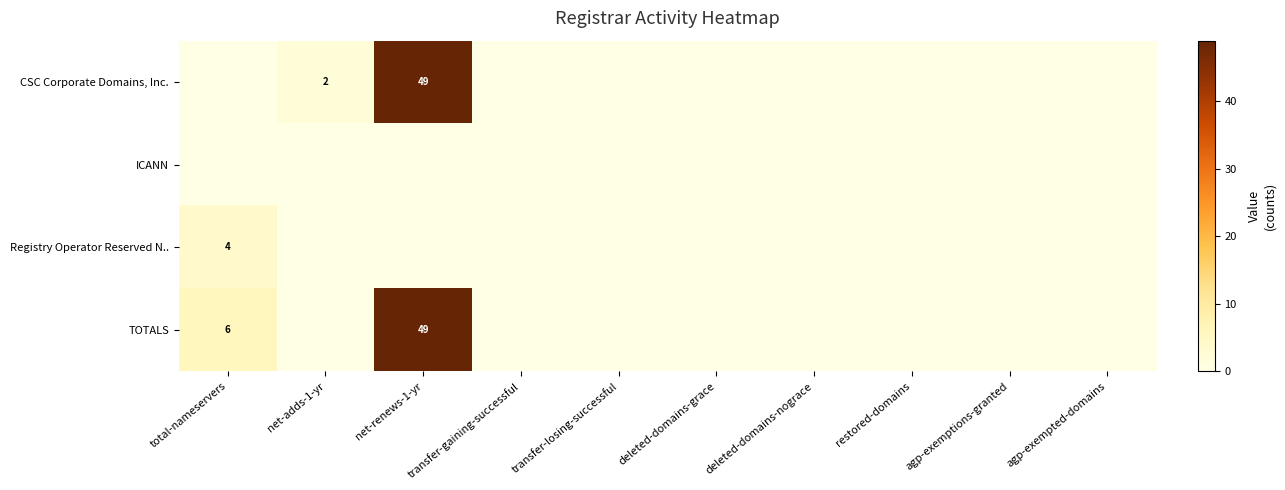

At which category is the sum across all series the highest?

net-renews-1-yr